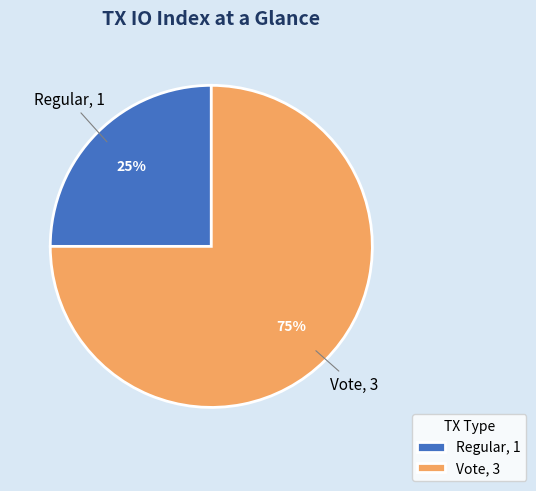

Is the sum of Regular, 1 and Vote, 3 greater than half?

Yes